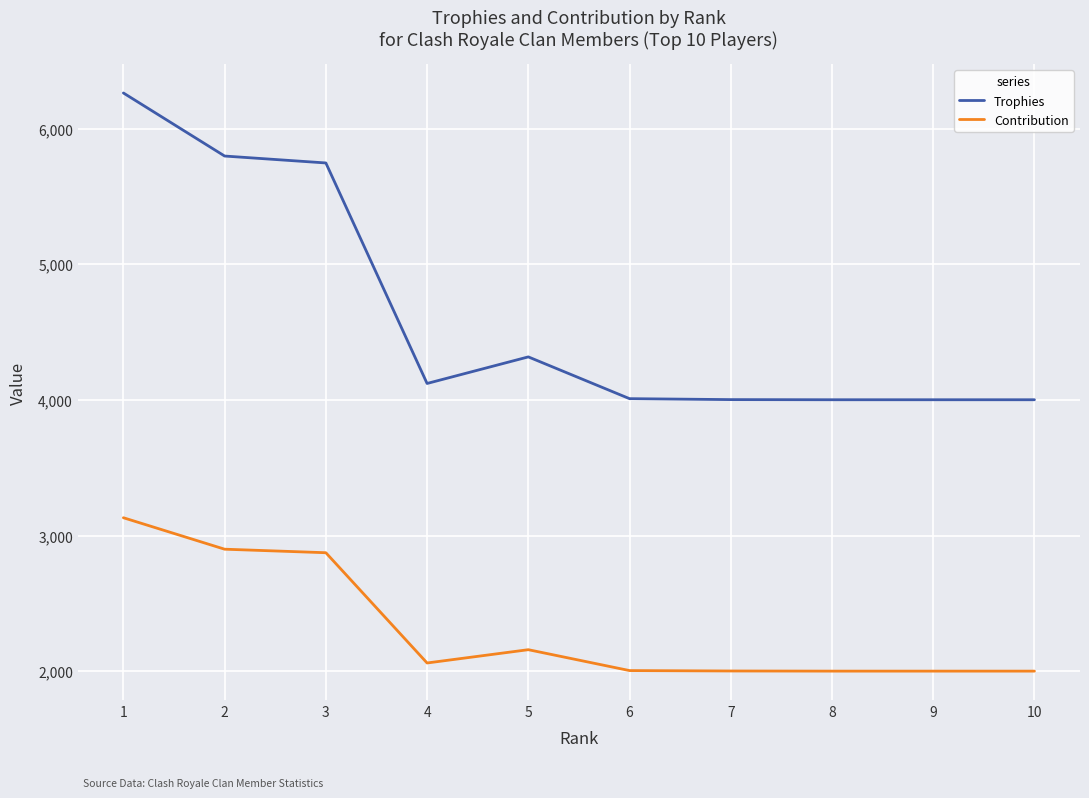

What is the total value across all series at 10?

6001